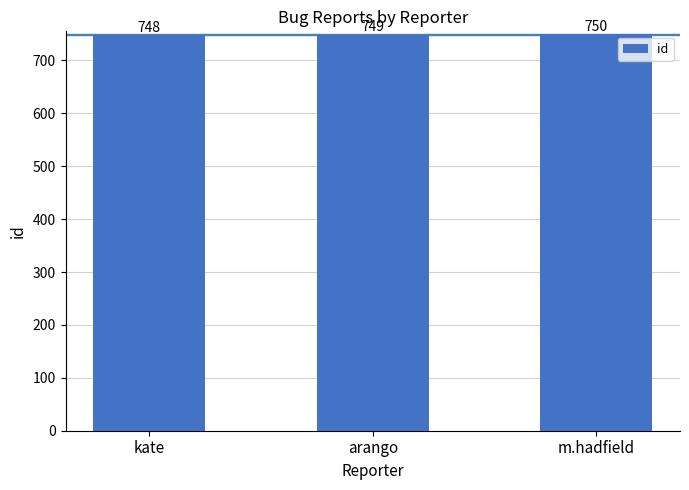

What is the difference between the values at kate and m.hadfield?

2